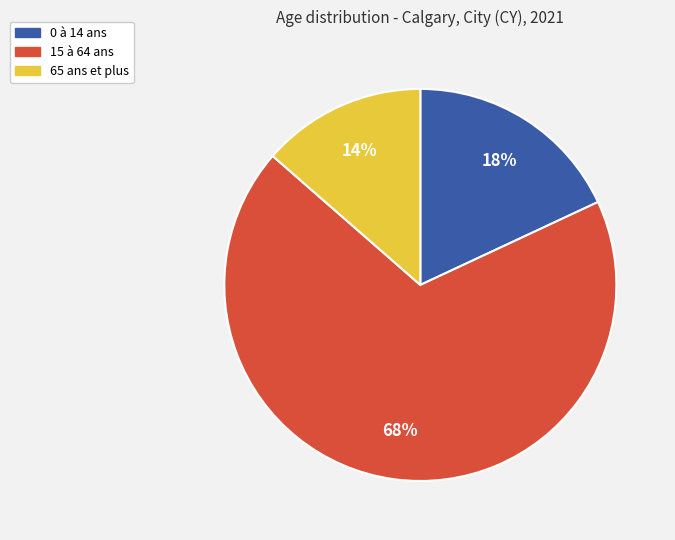

Approximately how many times larger is the value at 65 ans et plus compared to 0 à 14 ans?

0.8